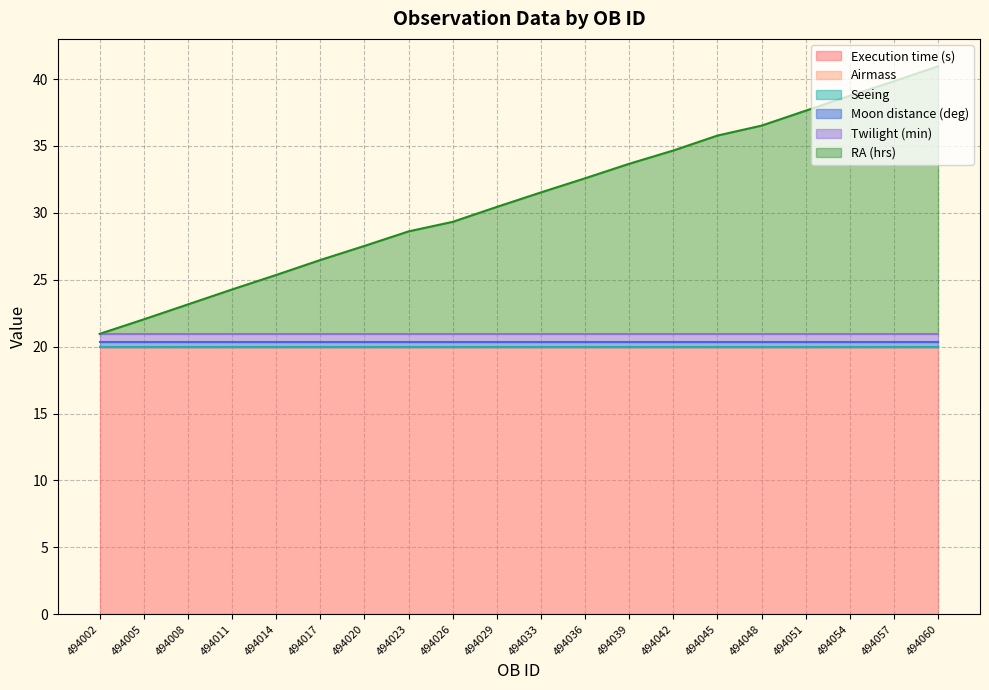

What is the value of the RA (hrs) line point at the 20th from the left?

41.0